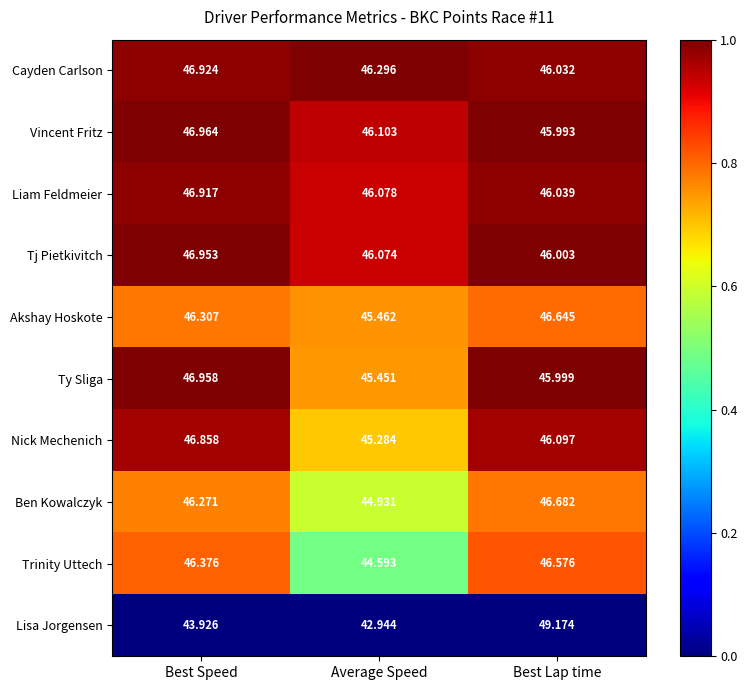

Which series has the largest range (max minus min)?

Lisa Jorgensen